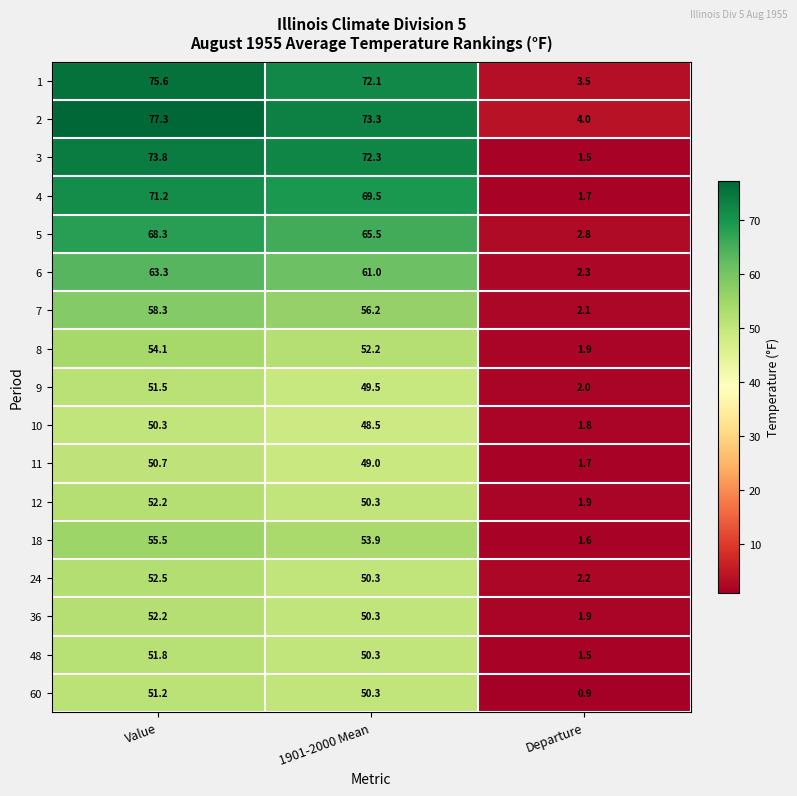

What is the spread (max minus min) of values at Departure?

3.1